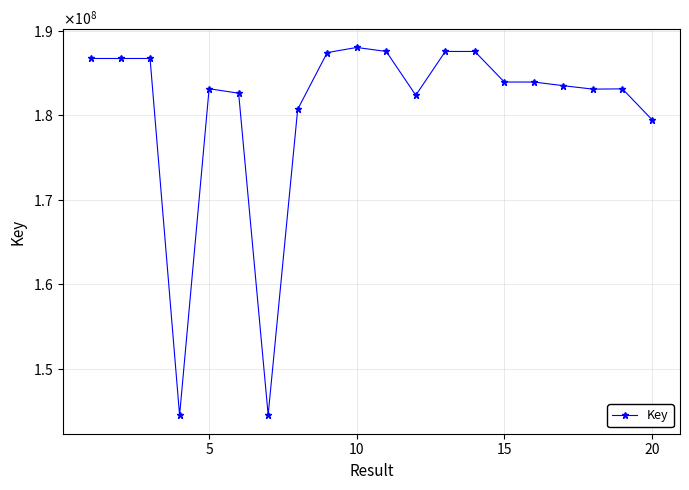

What is the maximum value shown in the chart?

188054002